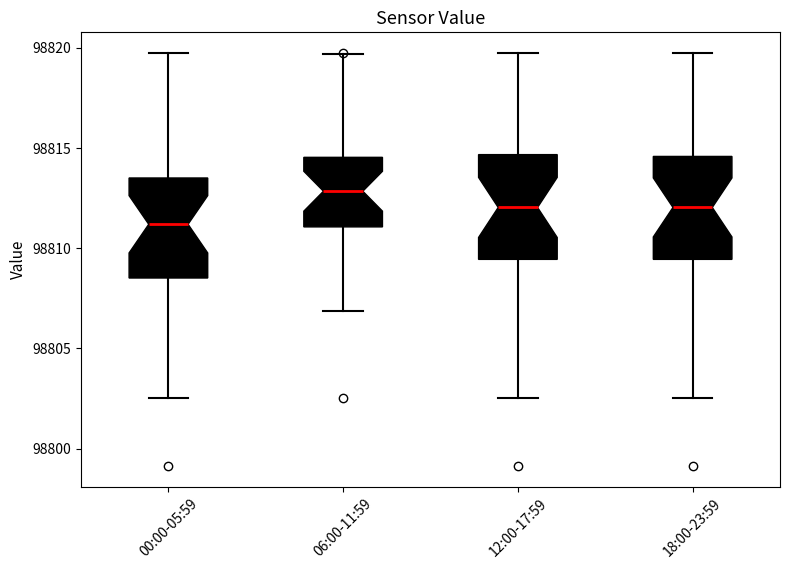

Which box has the lowest median line?

00:00-05:59